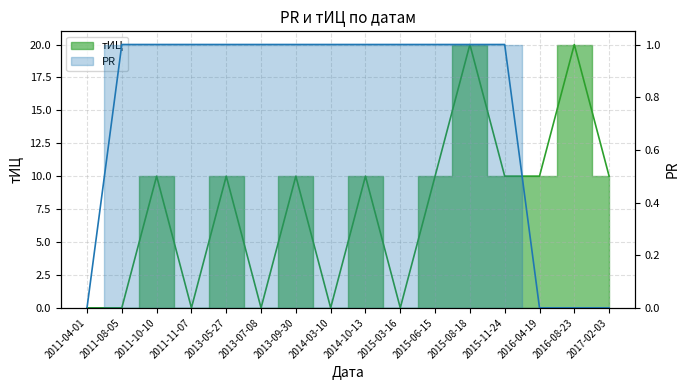

Which series has the widest spread of values?

тИЦ